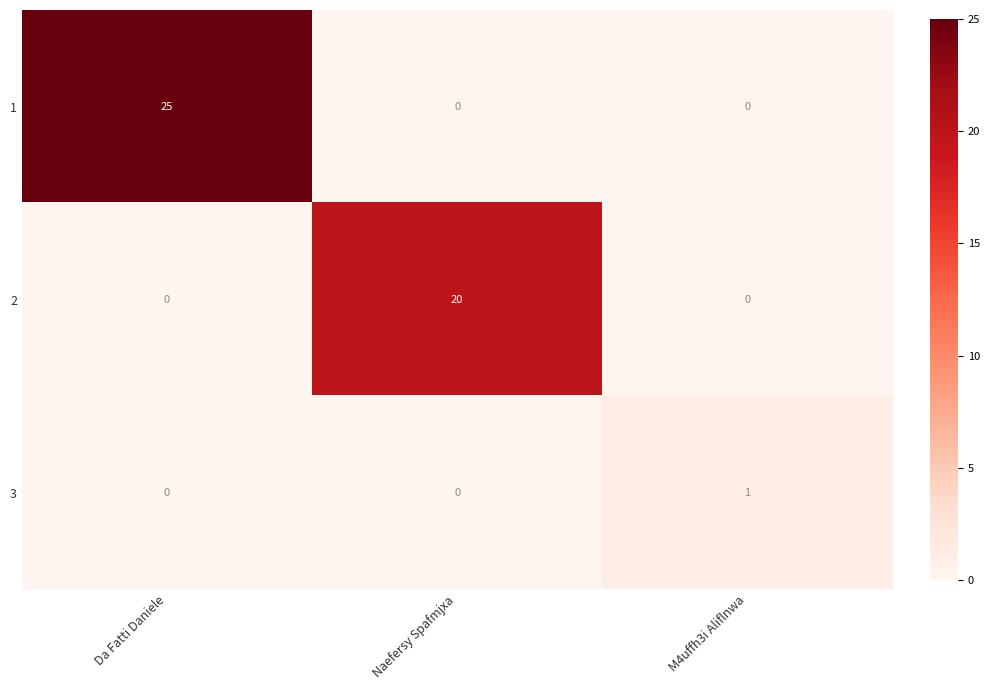

The value of 2 at Naefersy Spafmjxa is 6. True or false?

False